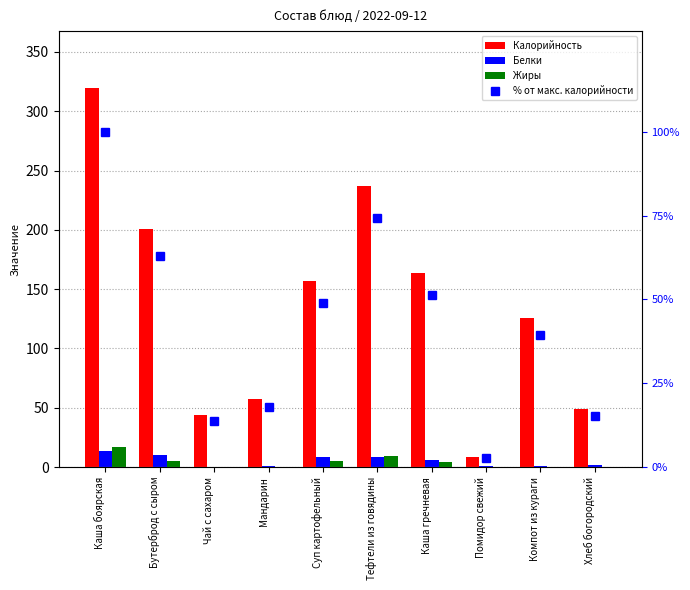

What is the average value of the % от макс. калорийности series?

42.6